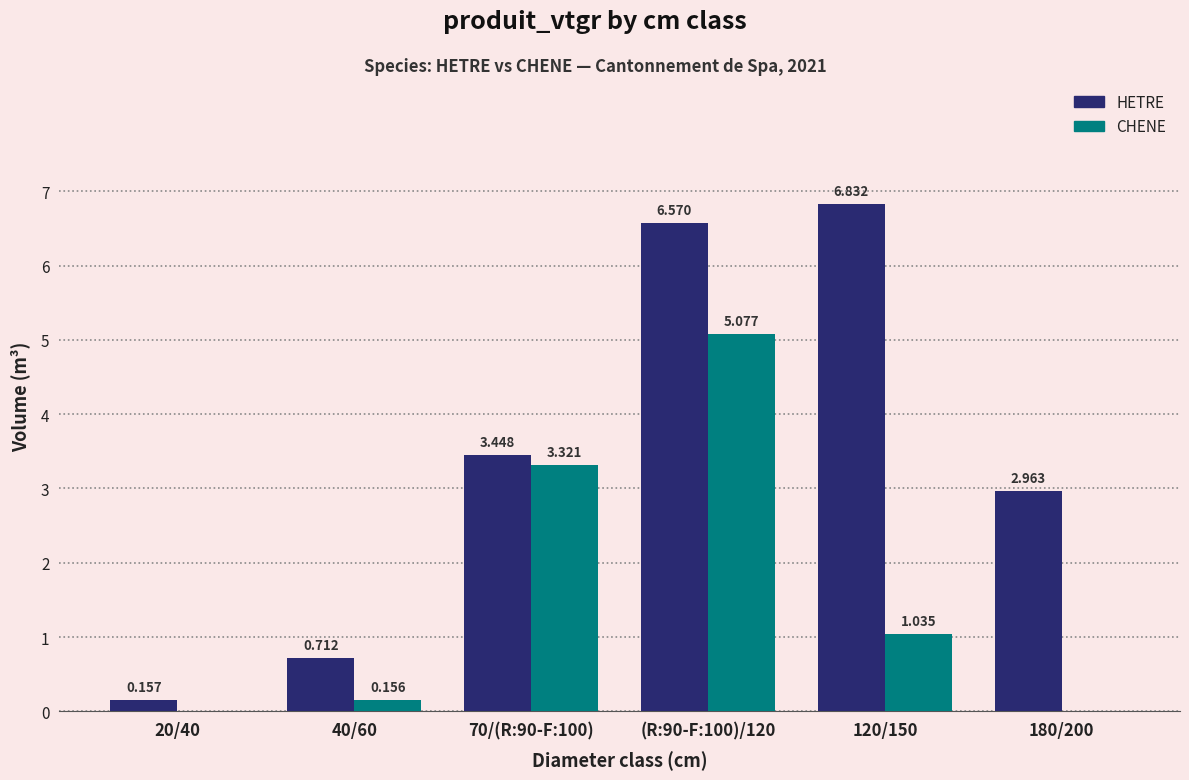

The value of HETRE at 70/(R:90-F:100) is 5.4. True or false?

False